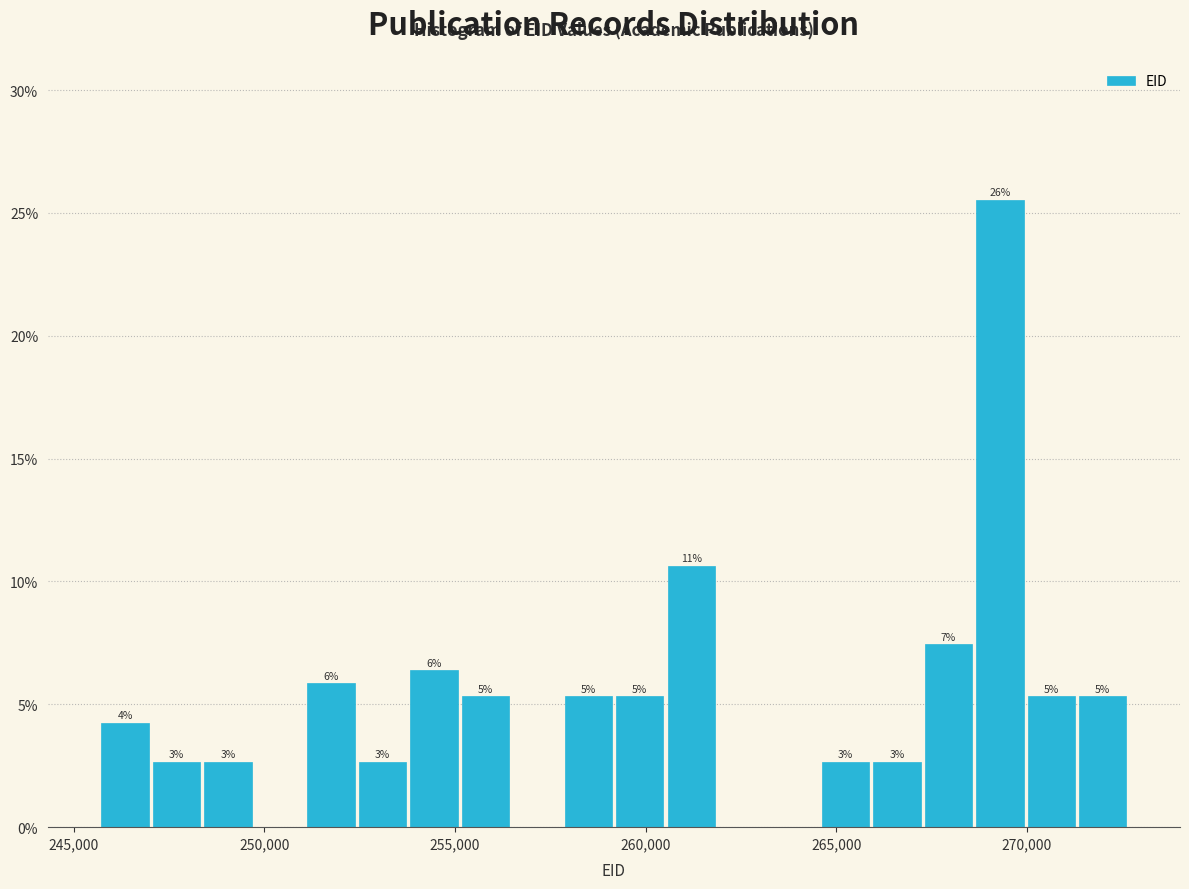

Read against the x-axis, roughly where is the centre of the tallest bar?

269500